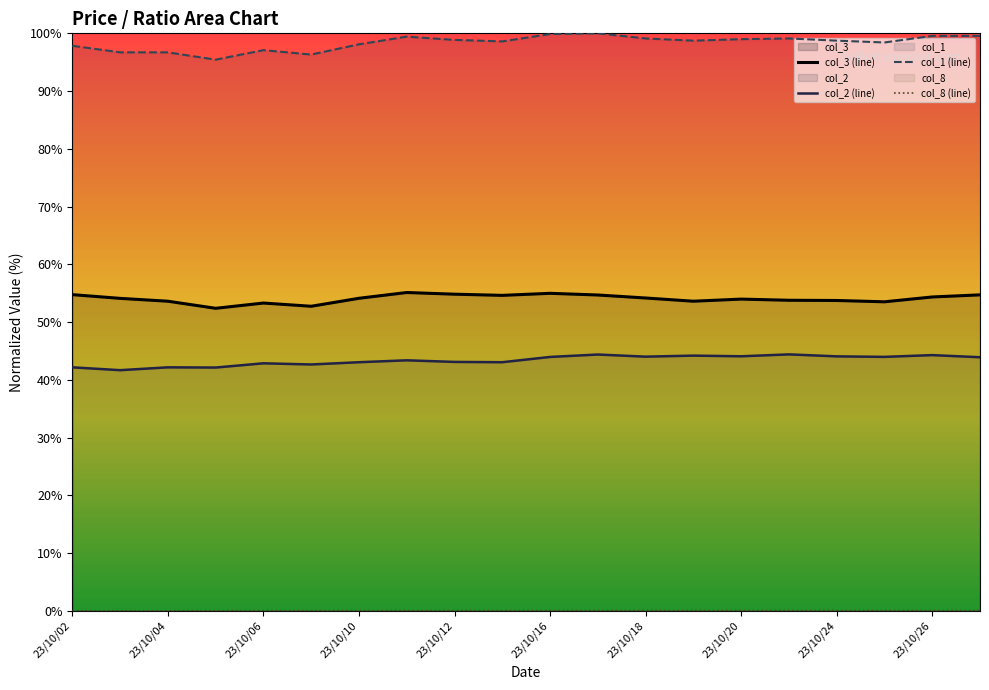

How many lines are shown in the chart?

4